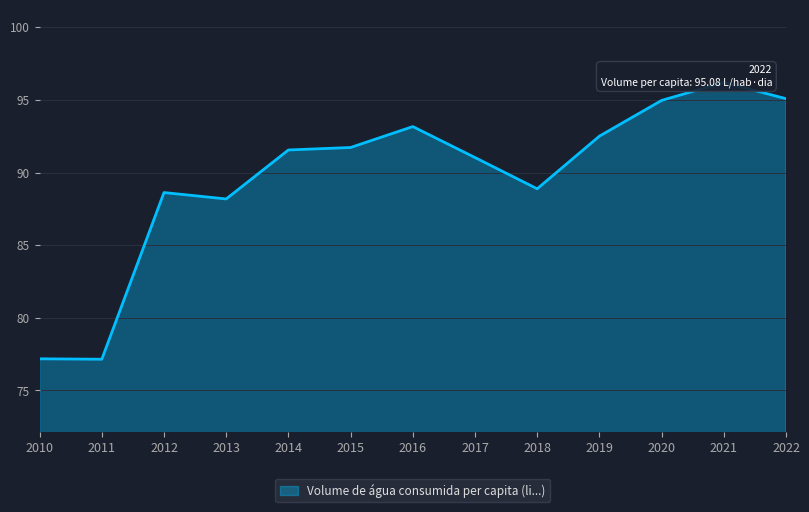

Rank the categories by value from lowest to highest.

2011, 2010, 2013, 2012, 2018, 2017, 2014, 2015, 2019, 2016, 2020, 2022, 2021